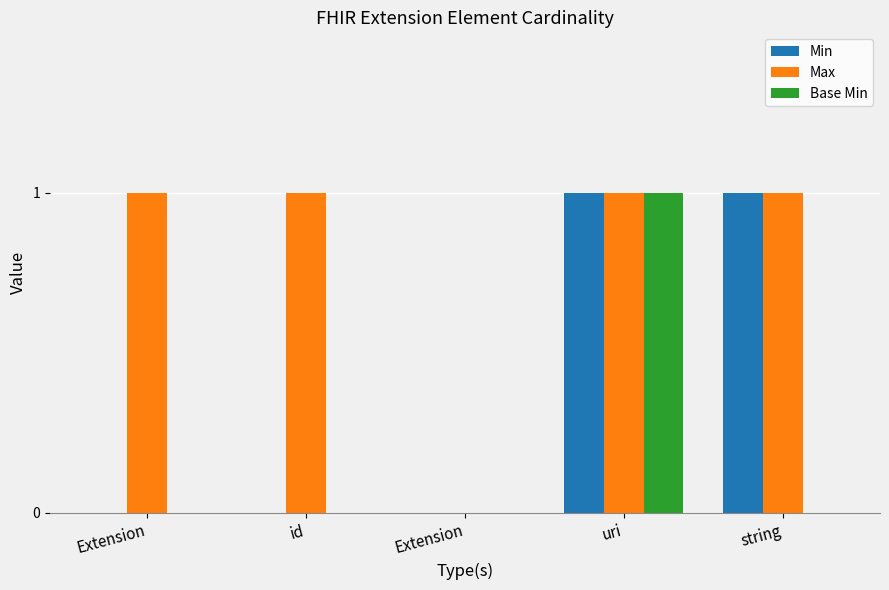

What is the label of the 4th bar from the left?

uri